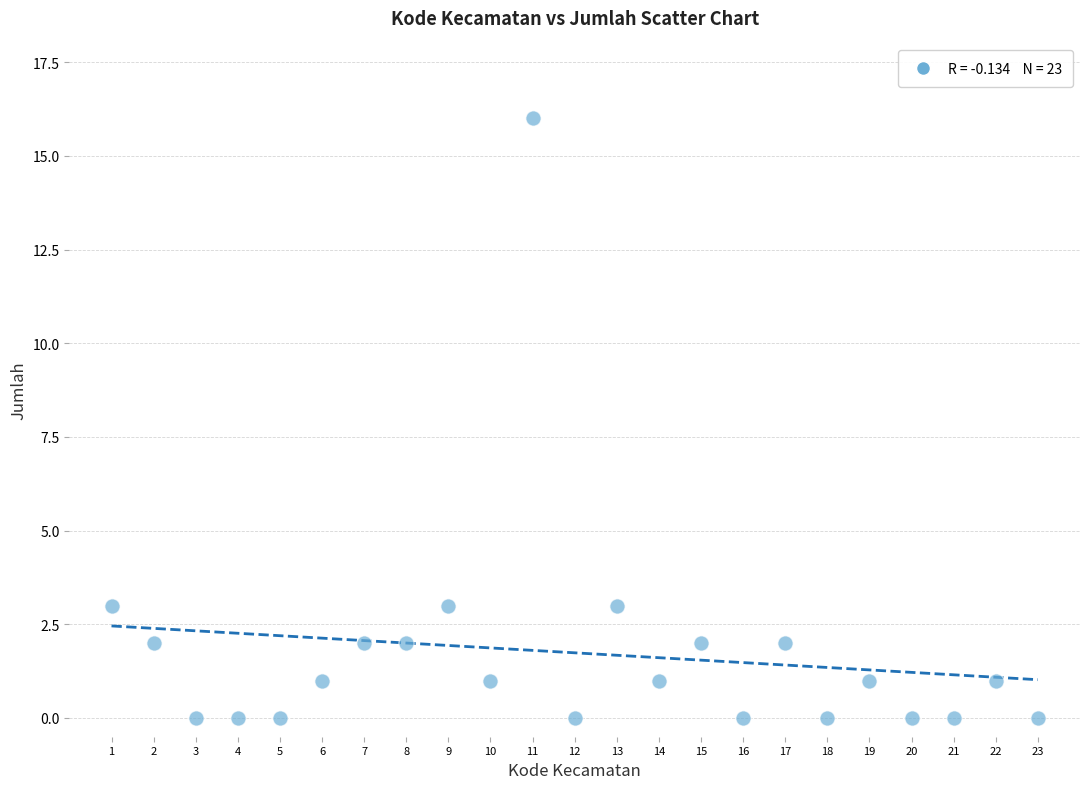

What is the range of Y values (max minus min)?

16